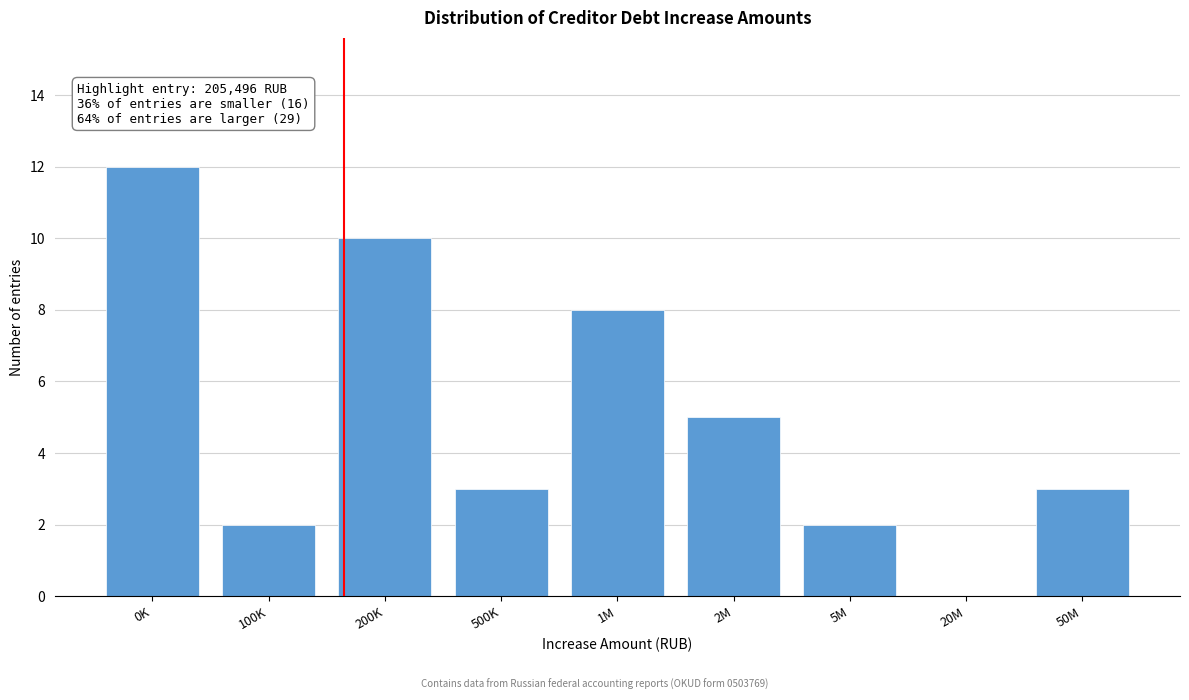

Reading right to left, what are all the values shown in this chart?

50M=3	20M=0	5M=2	2M=5	1M=8	500K=3	200K=10	100K=2	0K=12